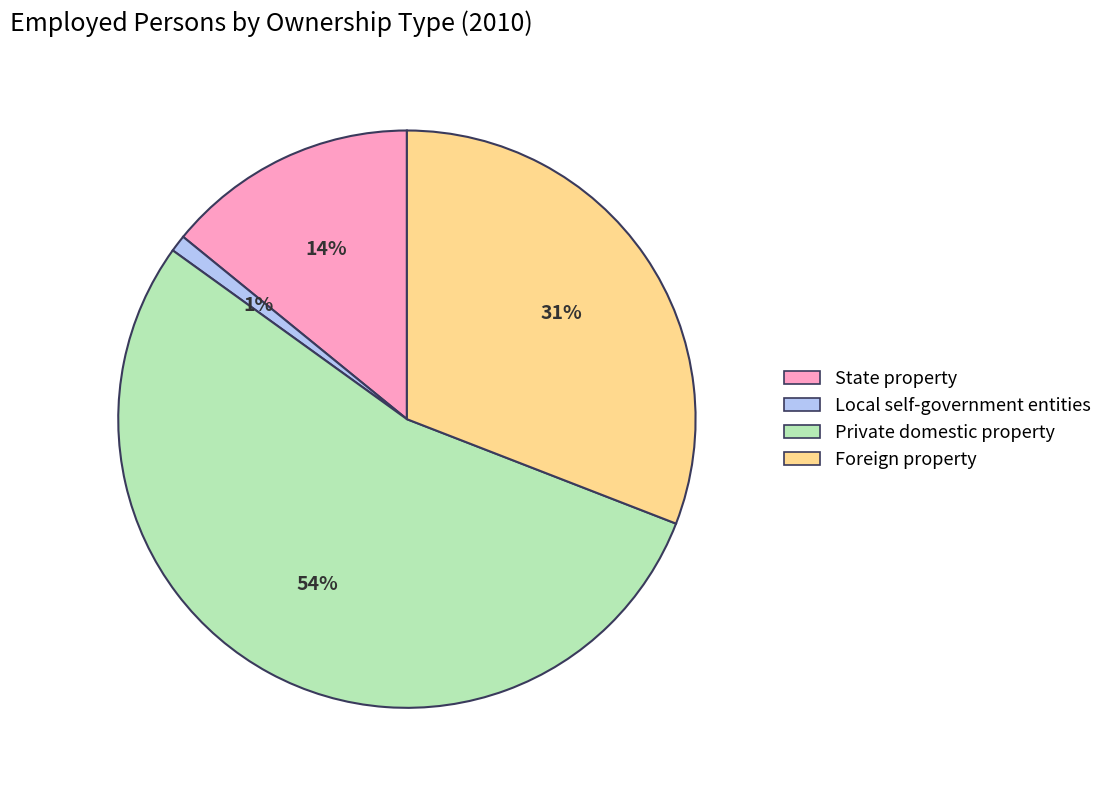

Is it true that Foreign property is 31% of the pie?

True